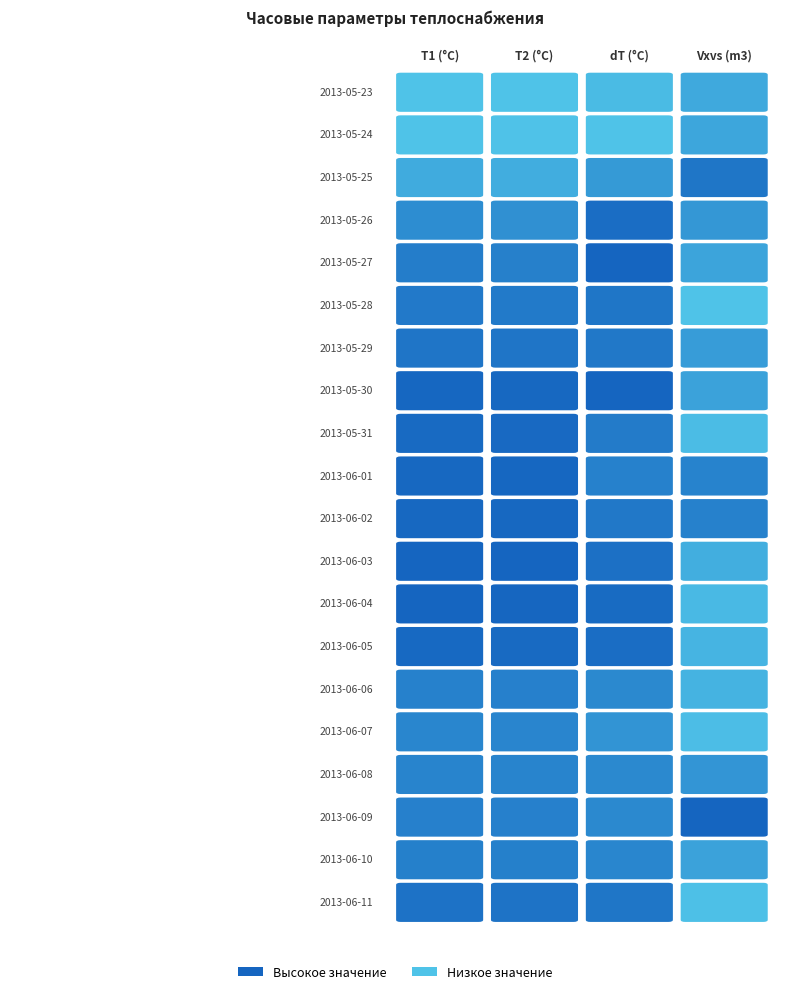

What is the total value across all series at 2013-05-24?

99.3